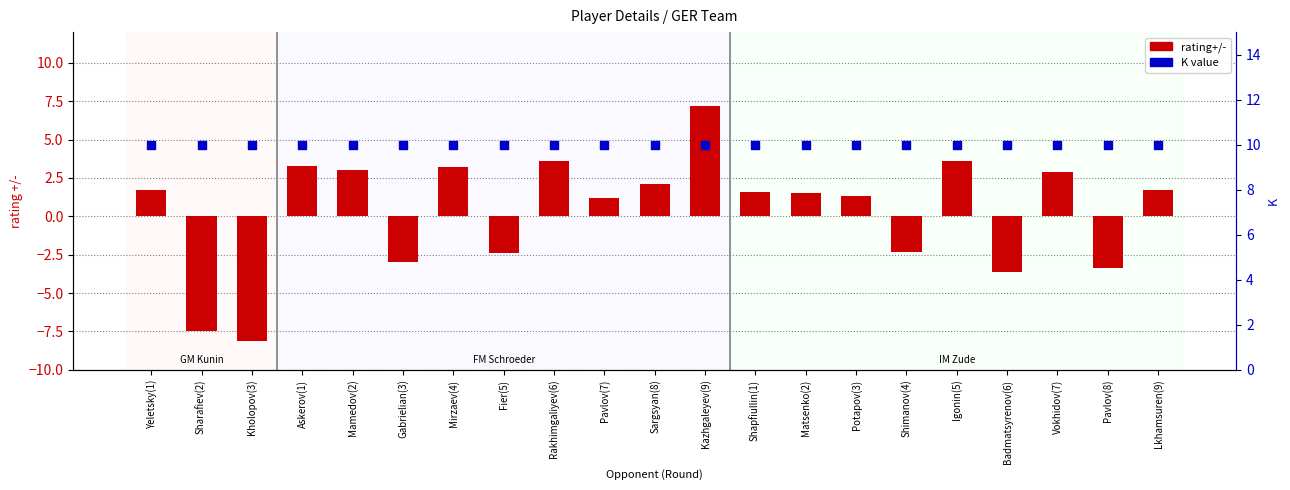

Is the value of rating+/- at Sharafiev(2) greater than the value of K at Kholopov(3)?

No